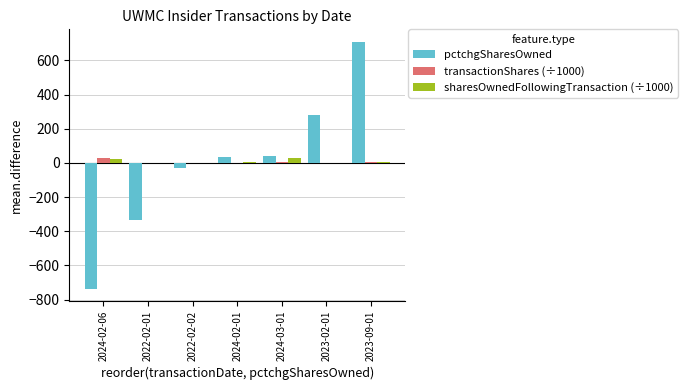

Is the value of sharesOwnedFollowingTransaction (÷1000) at 2024-03-01 greater than the value of pctchgSharesOwned at 2024-02-06?

Yes